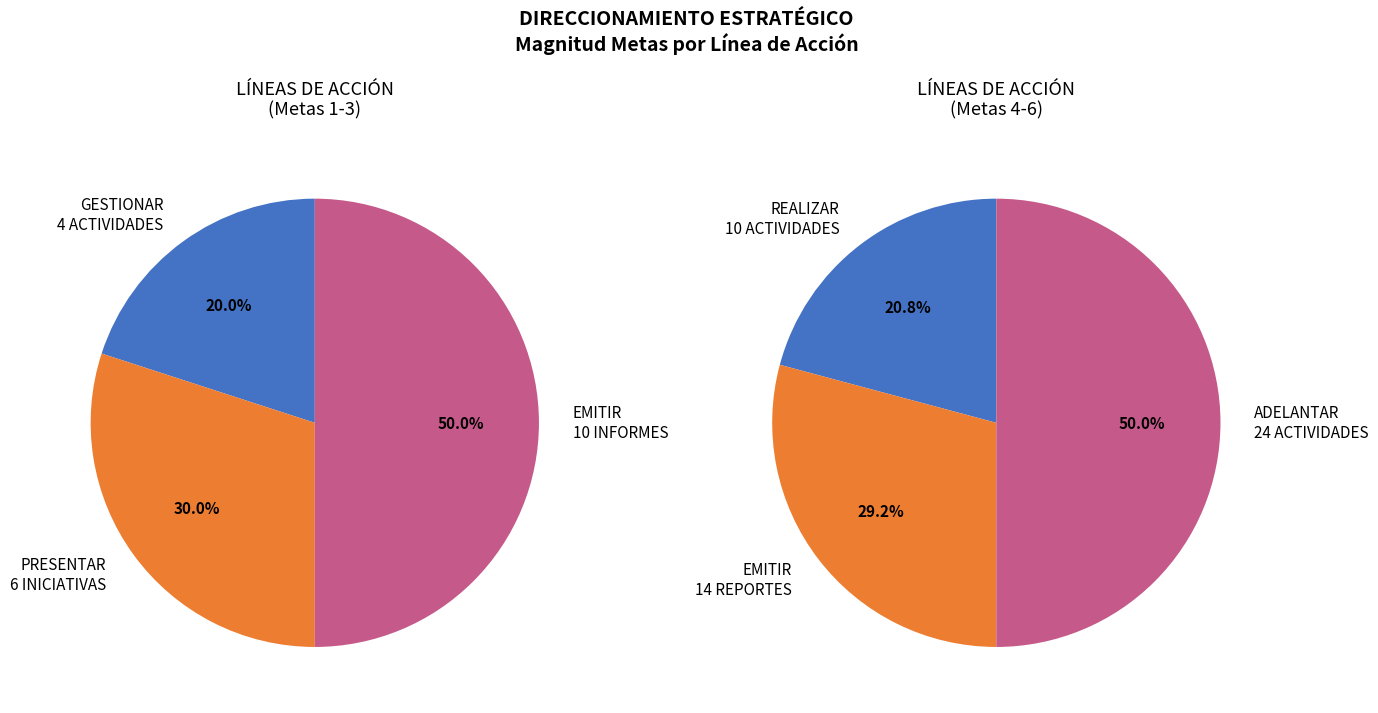

Which slice is the largest?

ADELANTAR 24 ACTIVIDADES